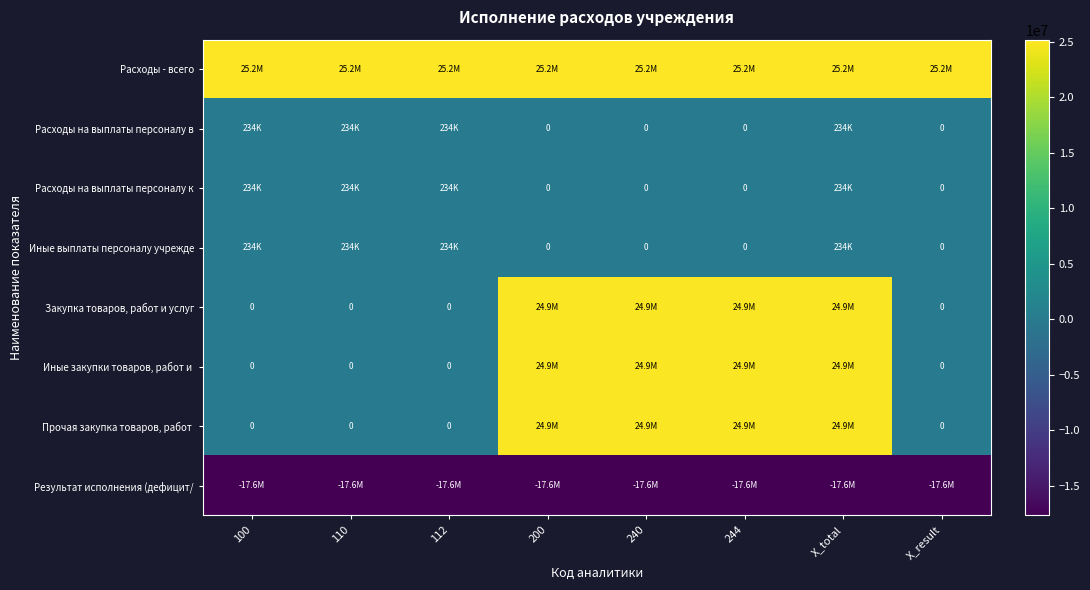

What is the spread (max minus min) of values at 112?

42803804.9